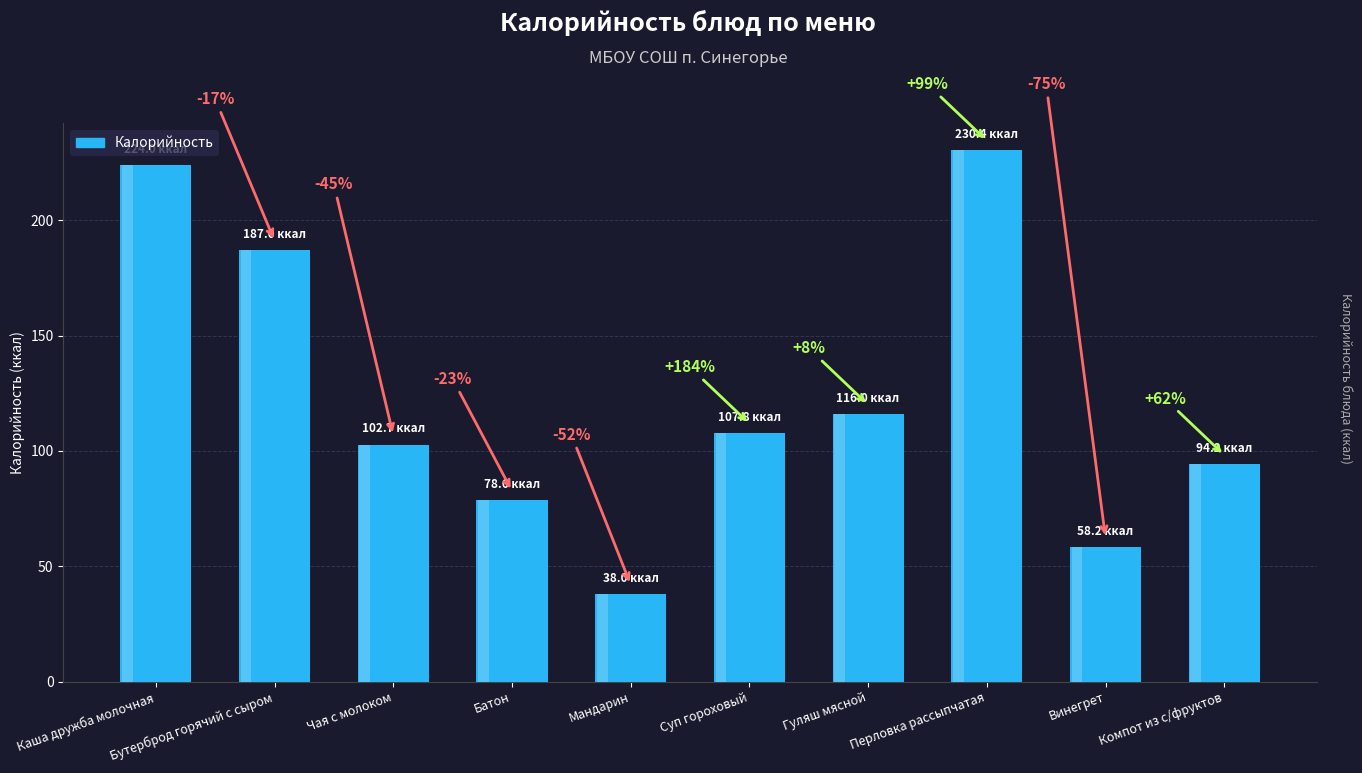

The value at Чая с молоком is 156.4. True or false?

False